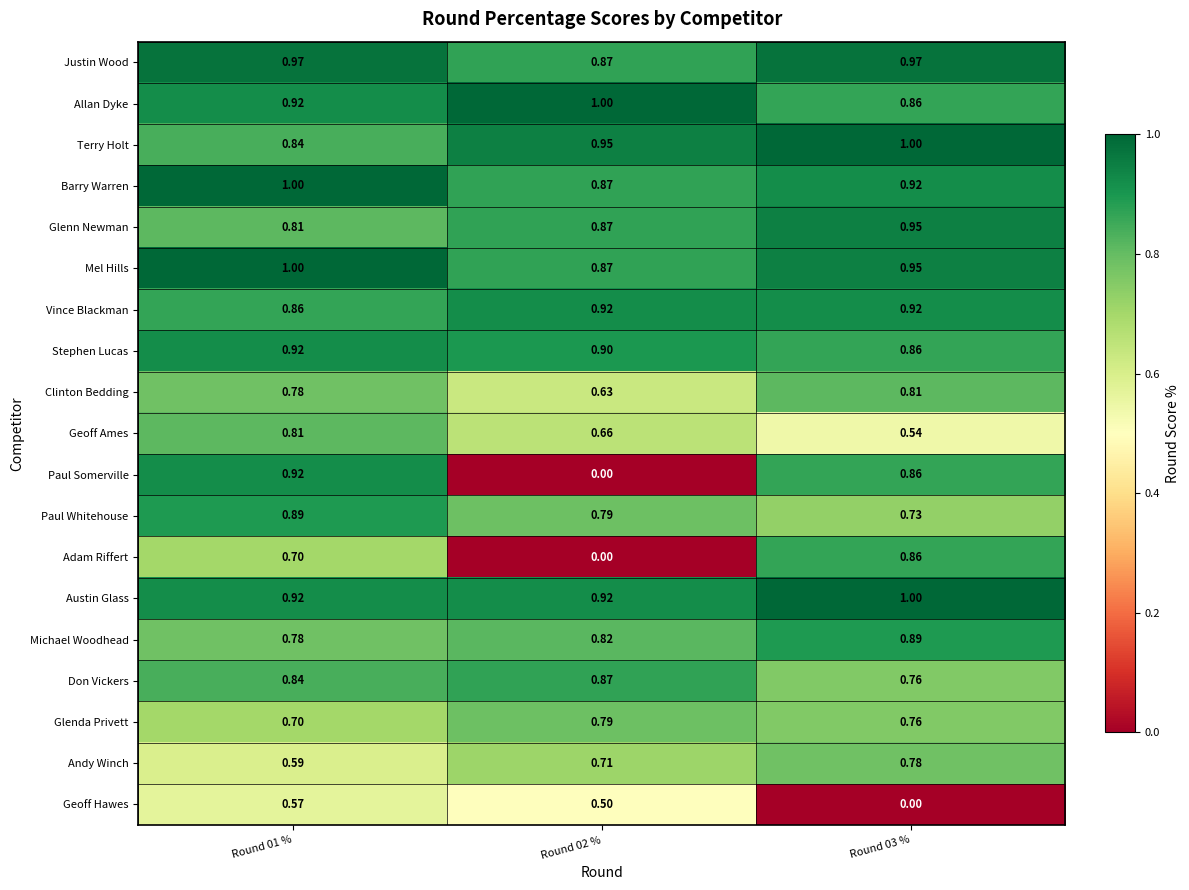

What is the total value across all series at Round 02 %?

13.9